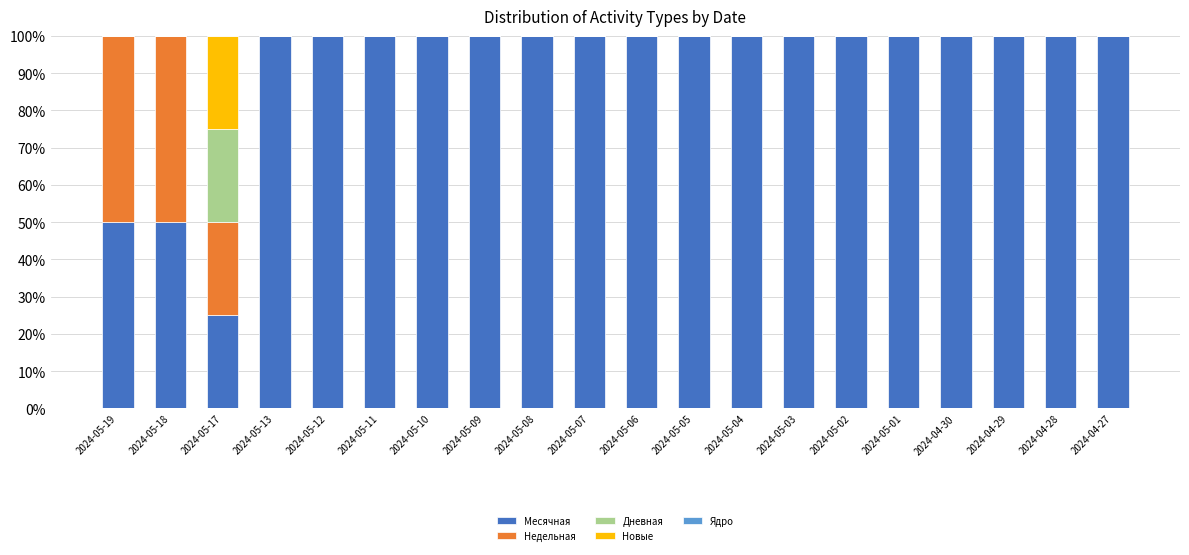

The value of Месячная at 2024-05-10 is 32. True or false?

False